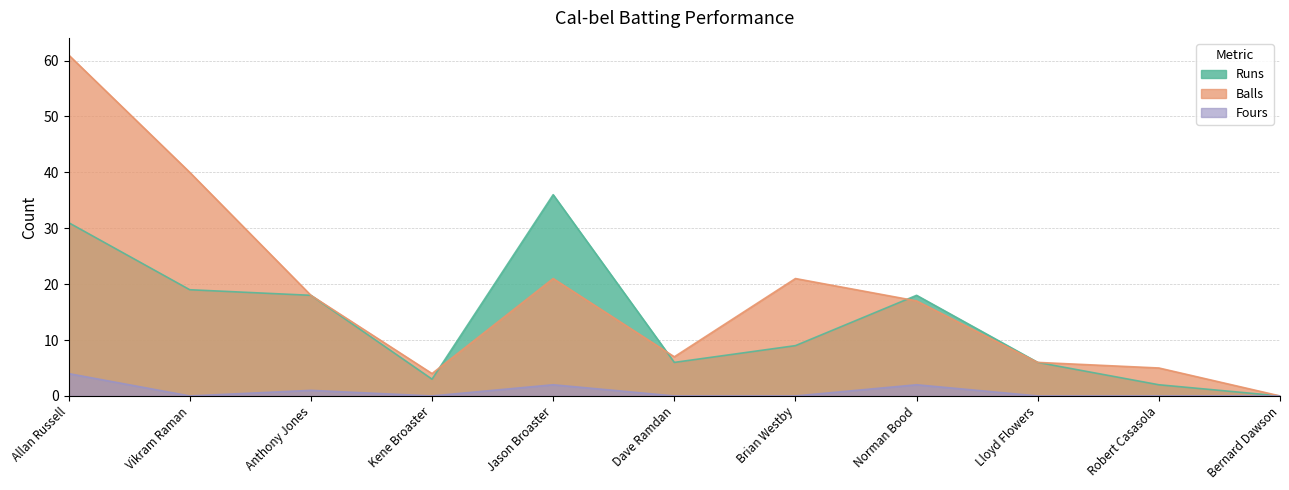

Reading right to left, list all the values displayed in this chart.

Runs: 0	2	6	18	9	6	36	3	18	19	31
Balls: 0	5	6	17	21	7	21	4	18	40	61
Fours: 0	0	0	2	0	0	2	0	1	0	4